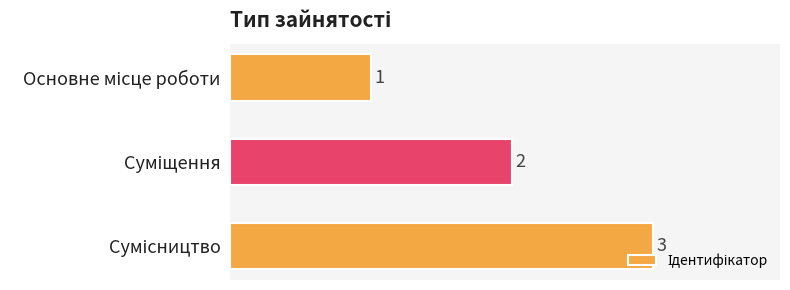

How many series are shown in this chart?

1